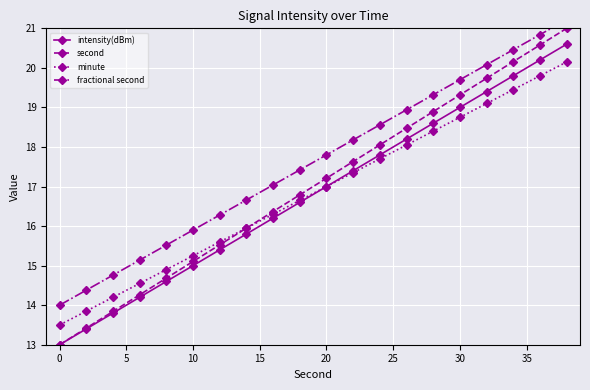

Which category has the lowest value in the intensity(dBm) series?

0